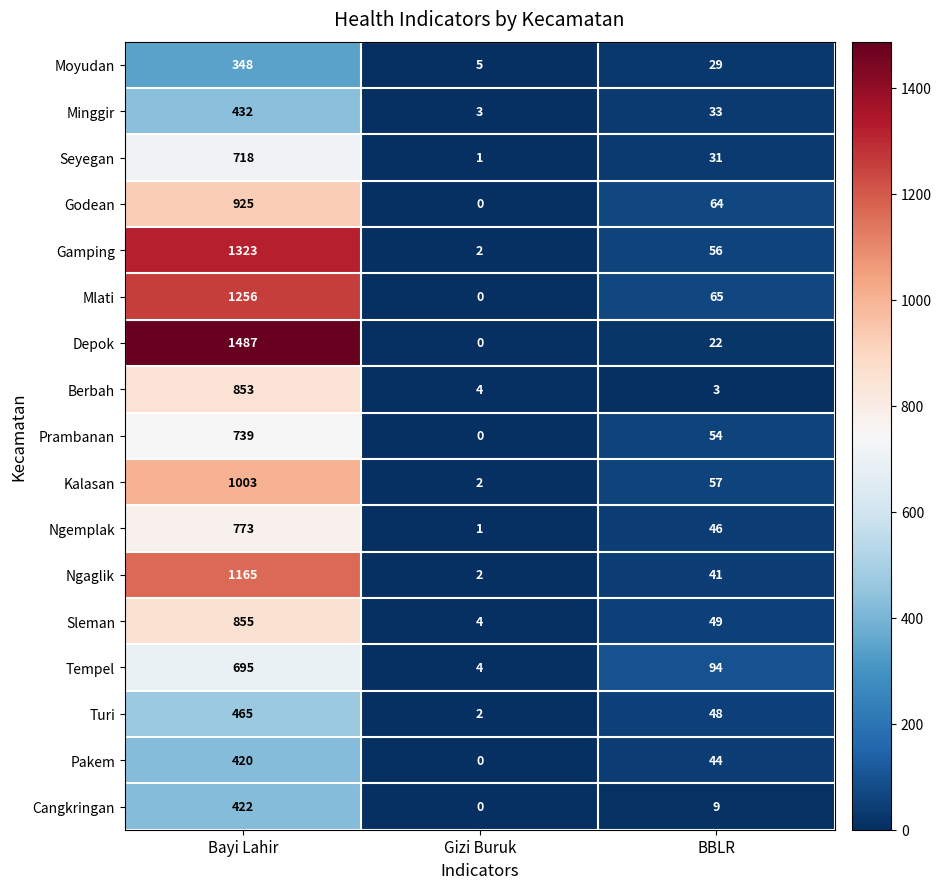

At which category is the sum across all series the highest?

Bayi Lahir